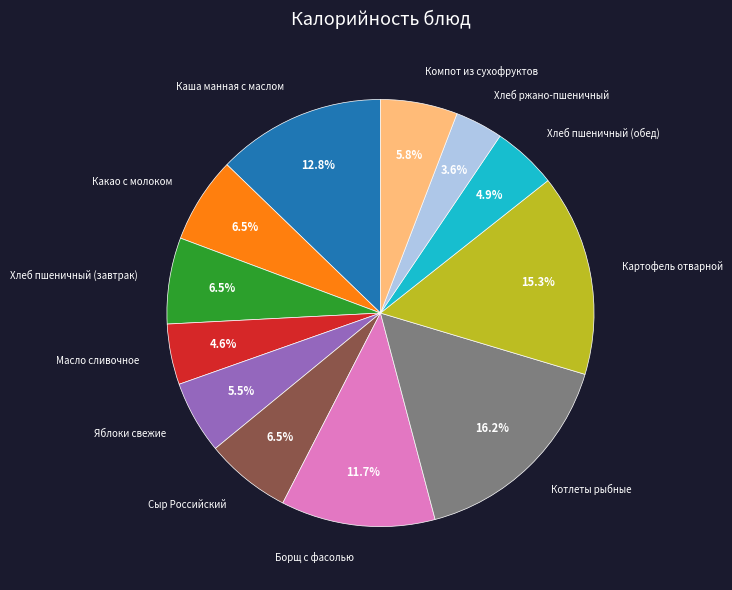

Between Хлеб пшеничный (завтрак) and Картофель отварной, which is larger?

Картофель отварной